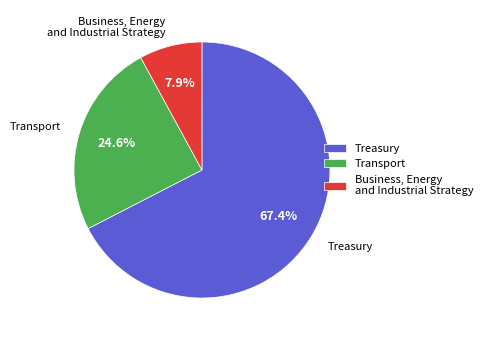

What is the smallest slice in the pie chart?

Business, Energy and Industrial Strategy